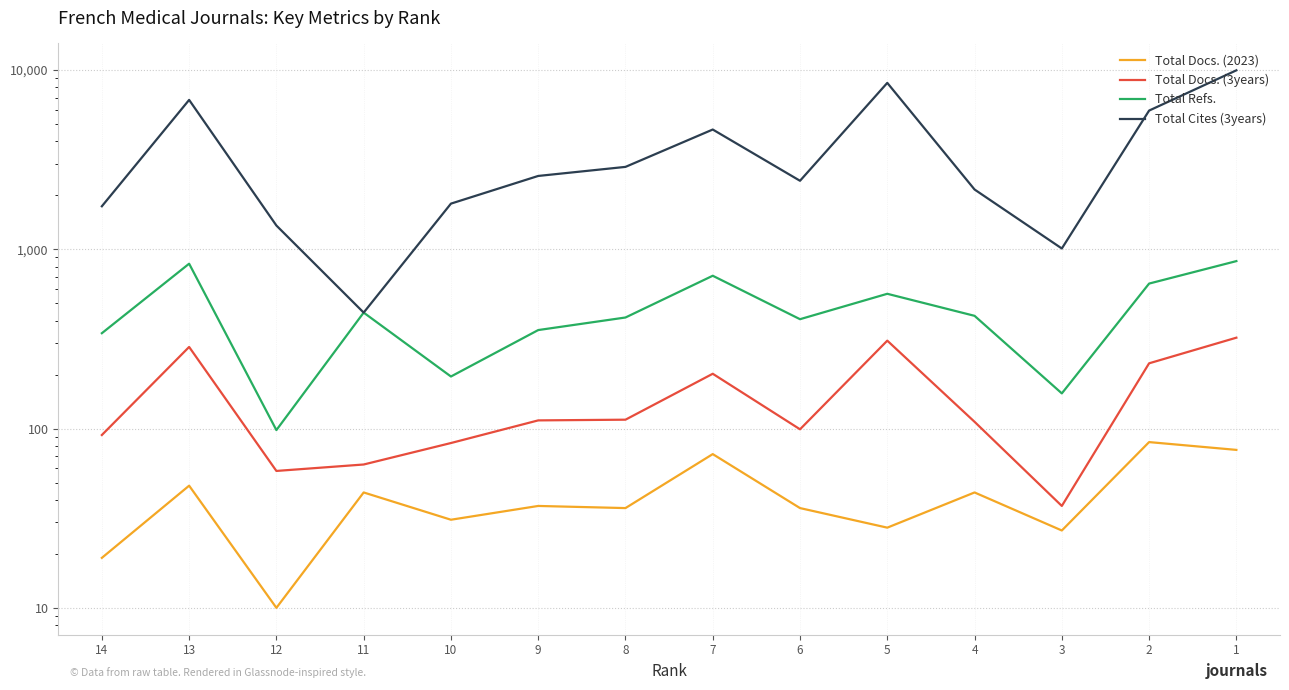

Which series changed the most between 12 and 9?

Total Cites (3years)